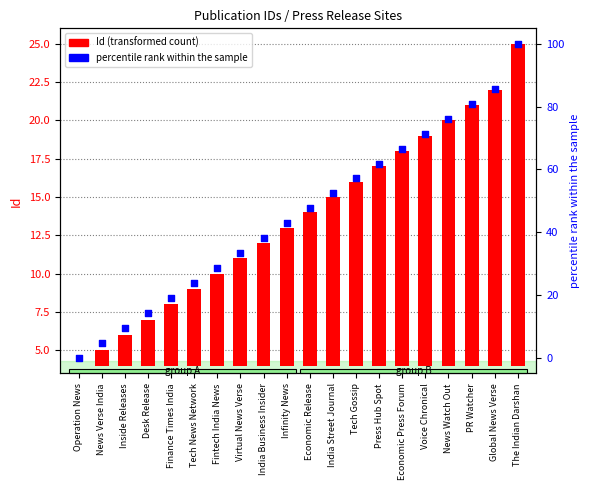

What are all the series names shown in the legend?

Id (transformed count), percentile rank within the sample